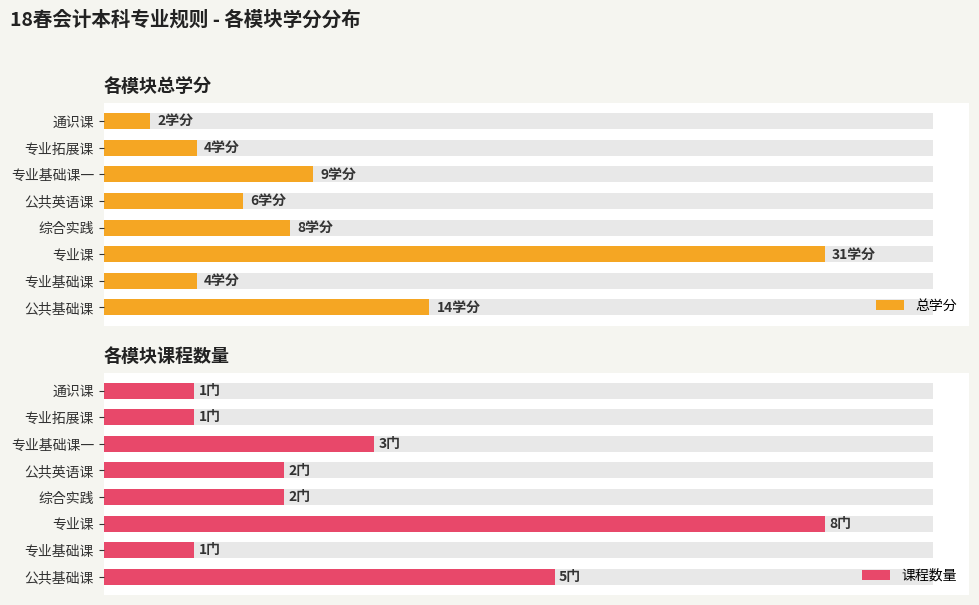

At how many categories does at least one series exceed 20?

1